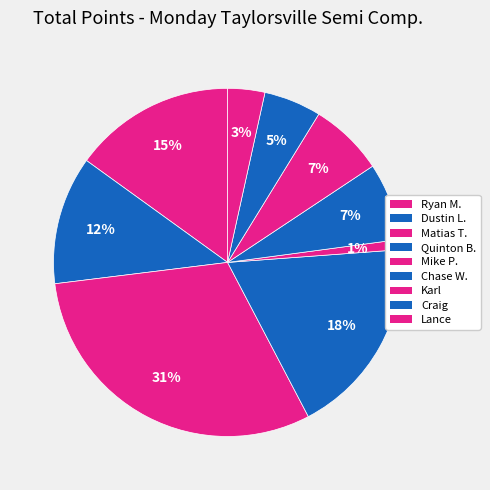

Which has a higher value, Chase W. or Quinton B.?

Quinton B.